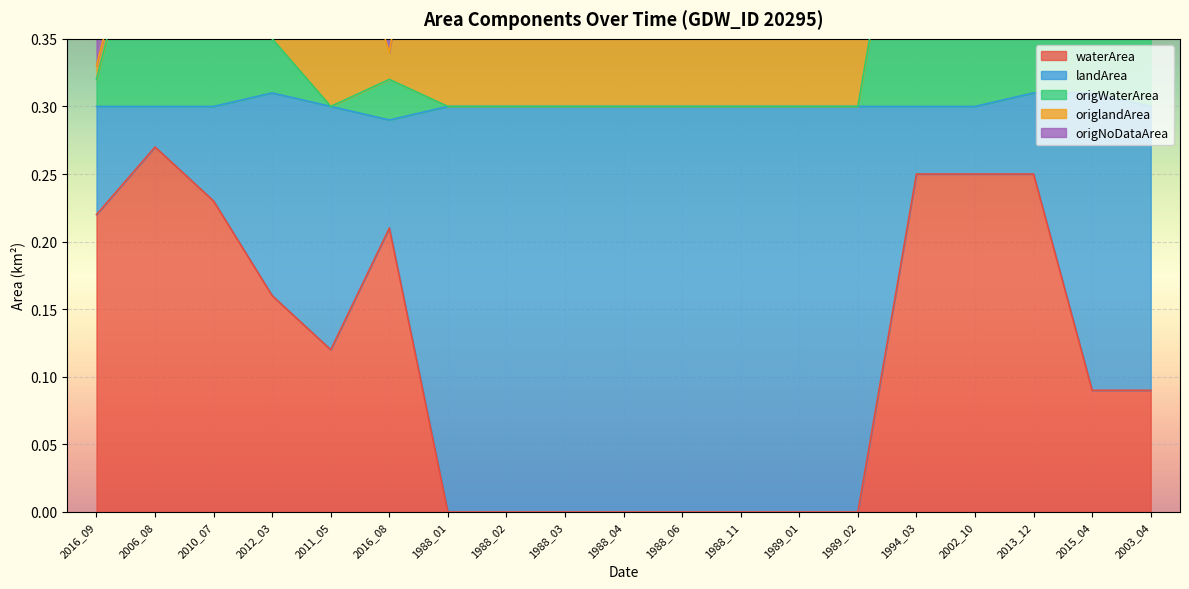

Which series has the largest total across all categories?

origNoDataArea